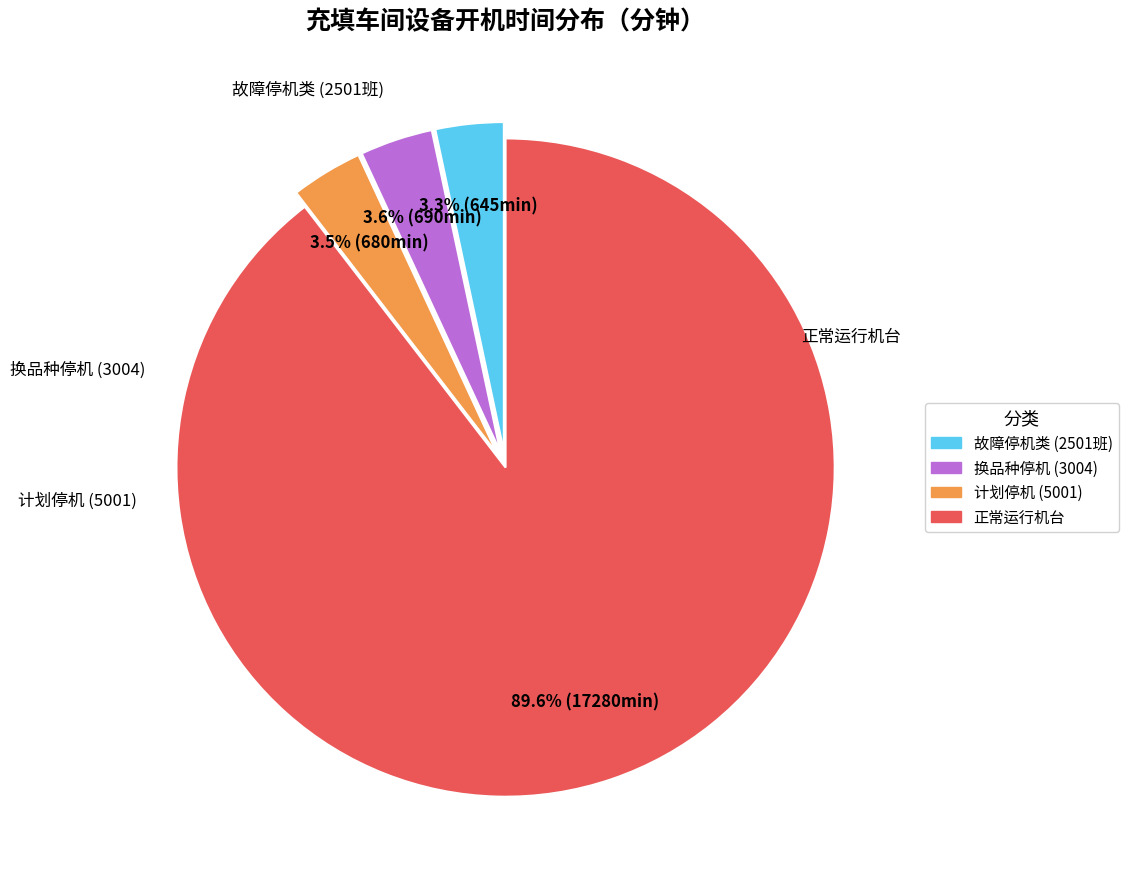

Is there a majority slice in this chart?

Yes